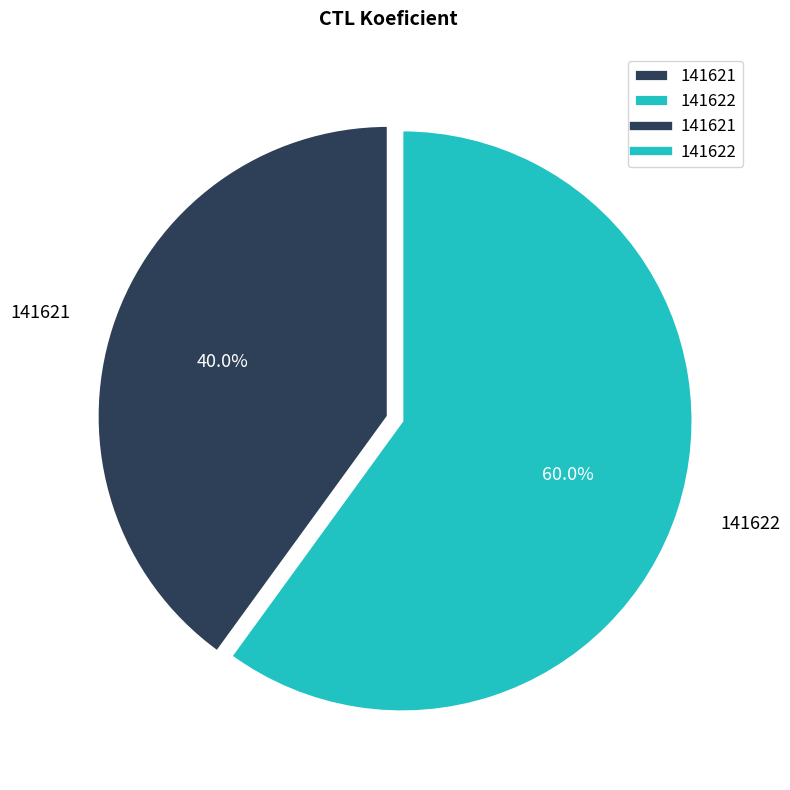

Which has a higher value, 141621 or 141622?

141622